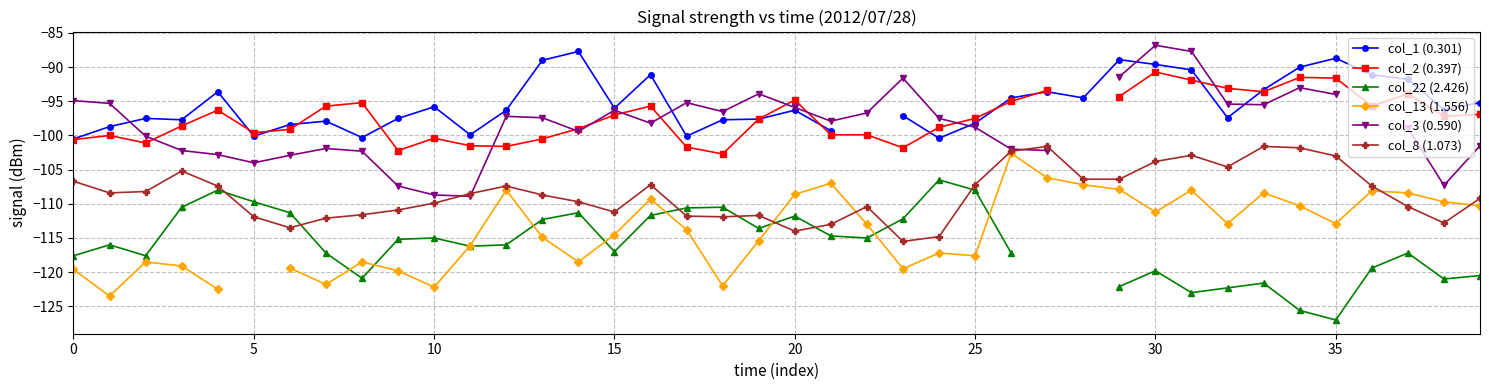

How many negative values does the col_13 (1.556) series have?

39